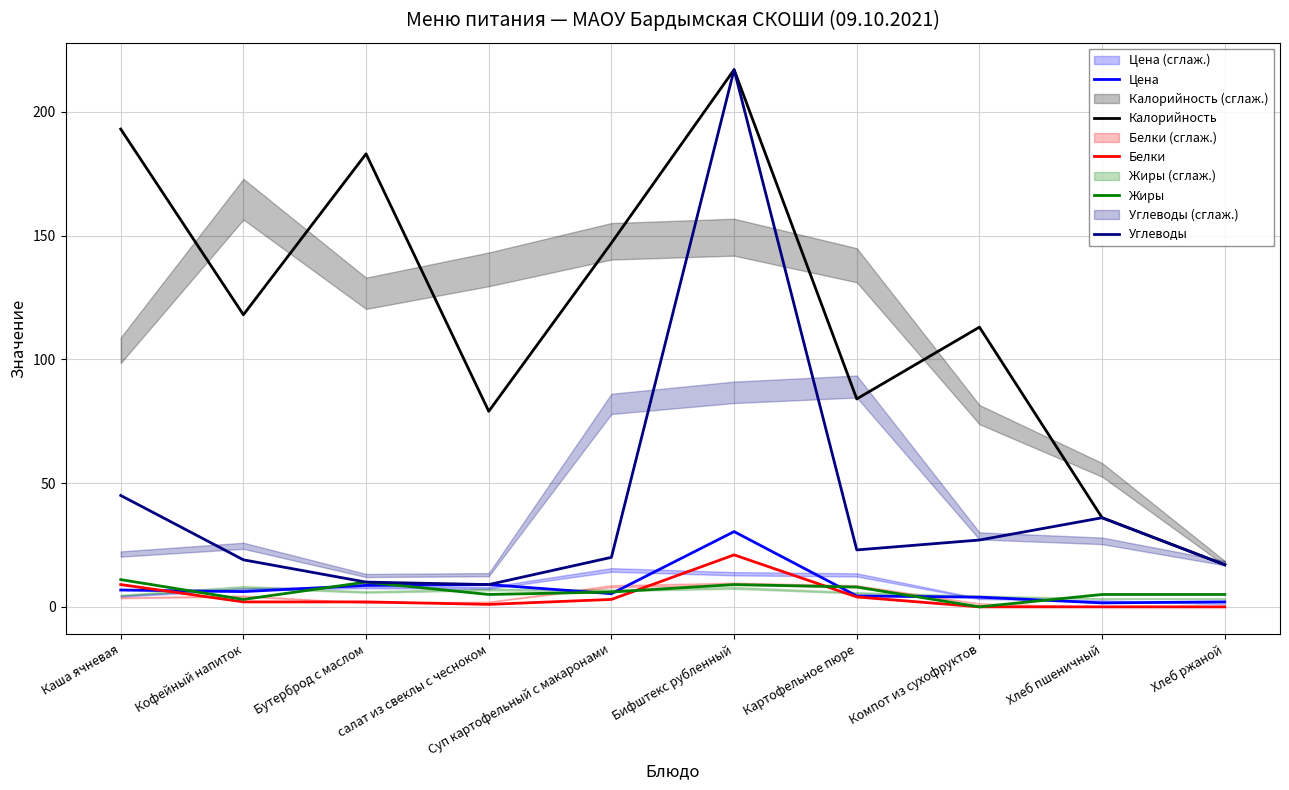

At which category does Цена reach its first local valley?

Кофейный напиток